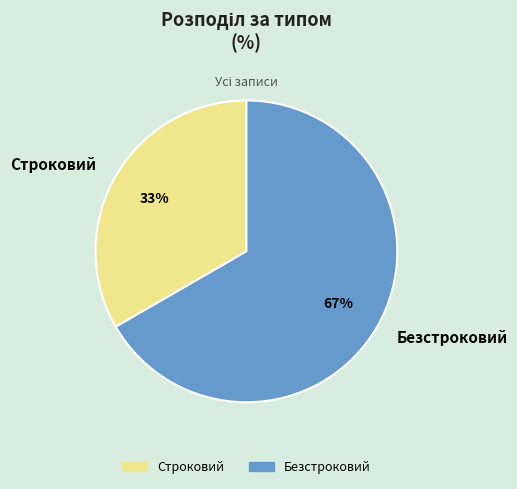

Which category has the biggest portion of the pie?

Безстроковий